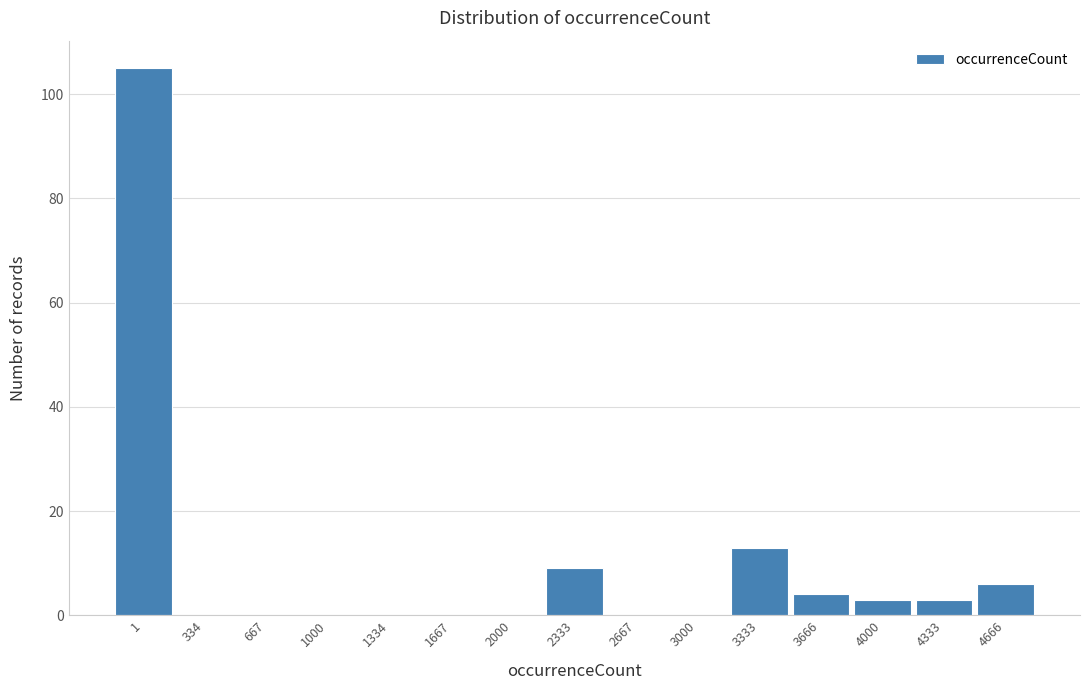

Reading left to right, what are all the values shown in this chart?

1=105	334=0	667=0	1000=0	1334=0	1667=0	2000=0	2333=9	2667=0	3000=0	3333=13	3666=4	4000=3	4333=3	4666=6